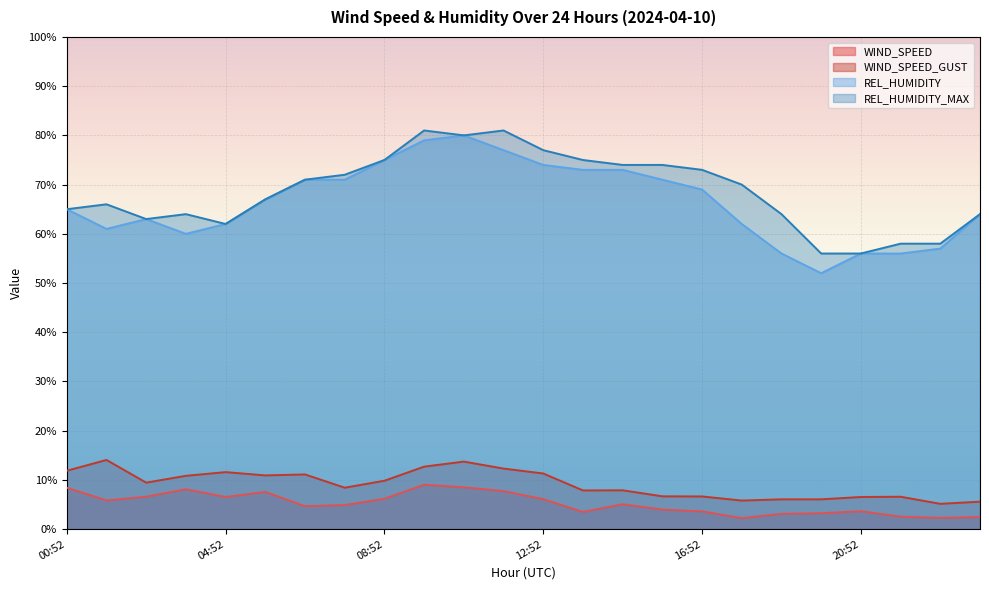

True or false: WIND_SPEED has a value of 2.3 at 22:52.

True